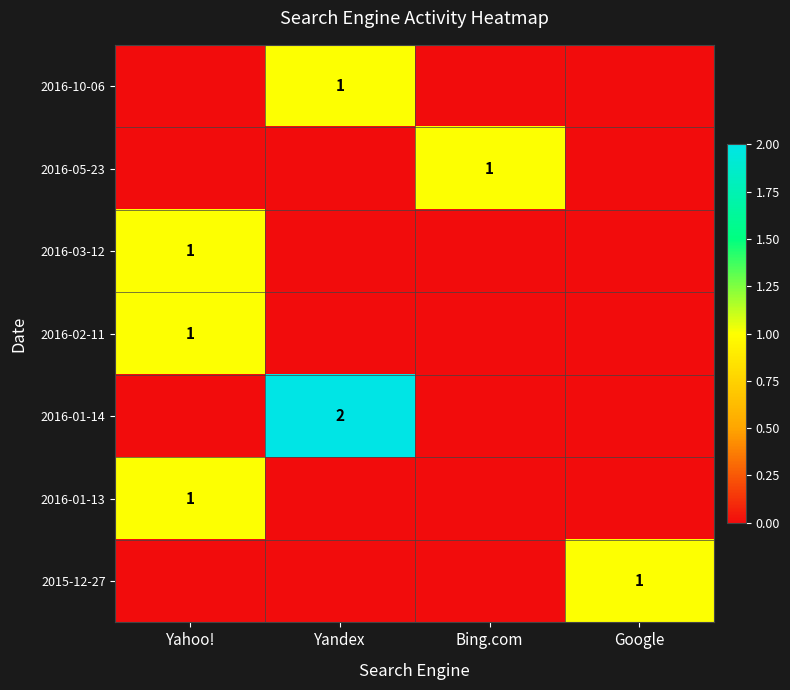

The 2016-03-12 series shows 1 at Yahoo!. True or false?

True